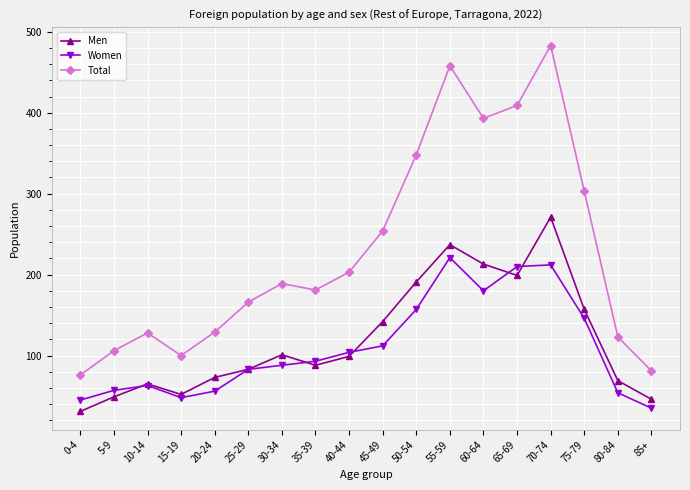

List the series in order of their peak value, lowest first.

Women, Men, Total